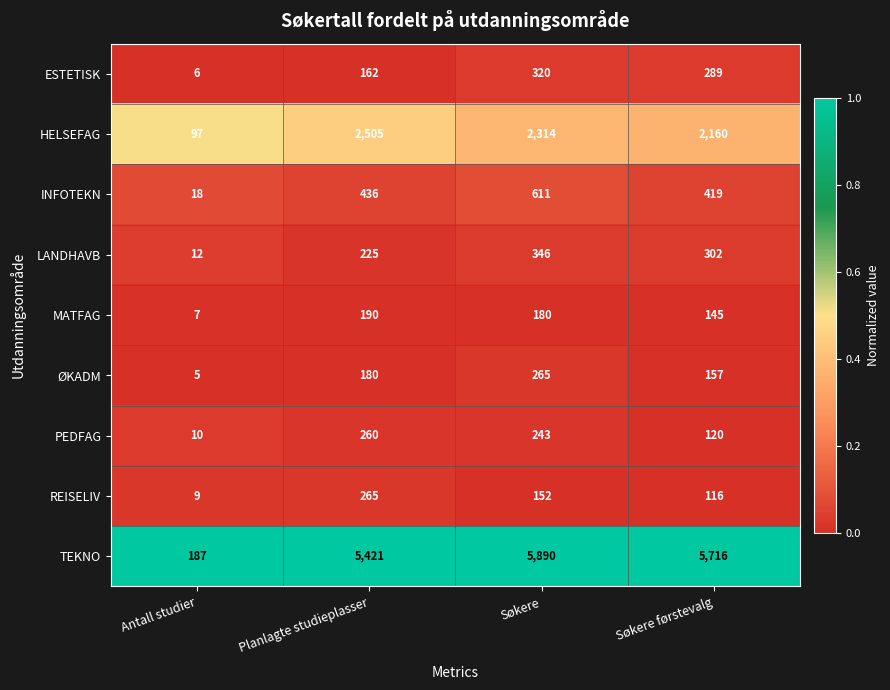

What is the total value across all series at Planlagte studieplasser?

9644